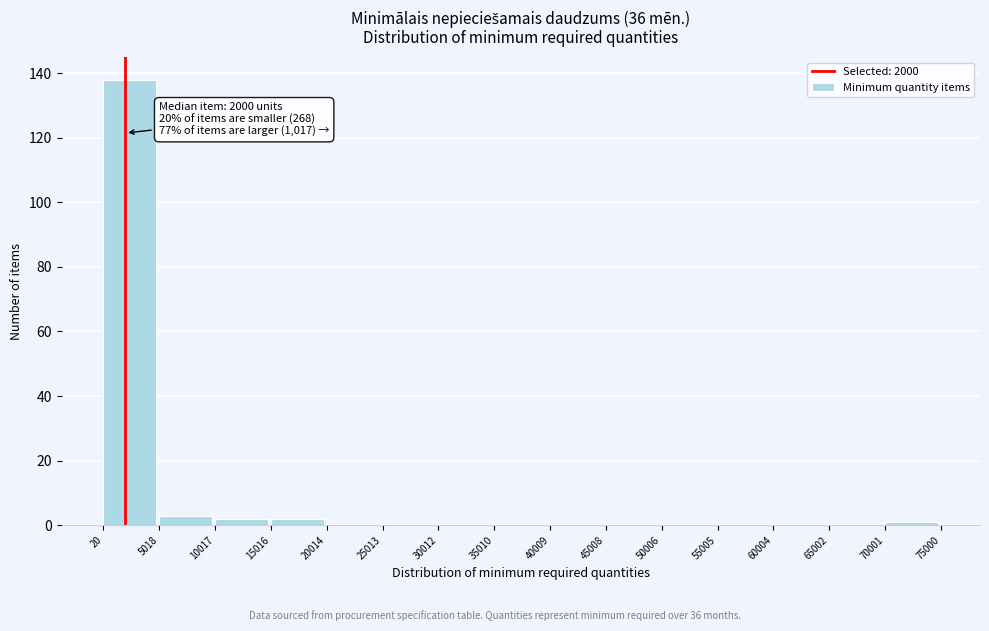

Over which range of the x-axis is the bar tallest?

20 to 5018